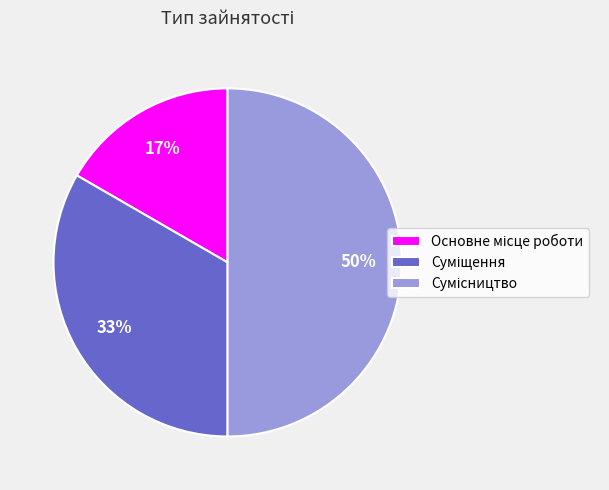

To the nearest percent, what is the difference between the largest and smallest slice percentages?

33%